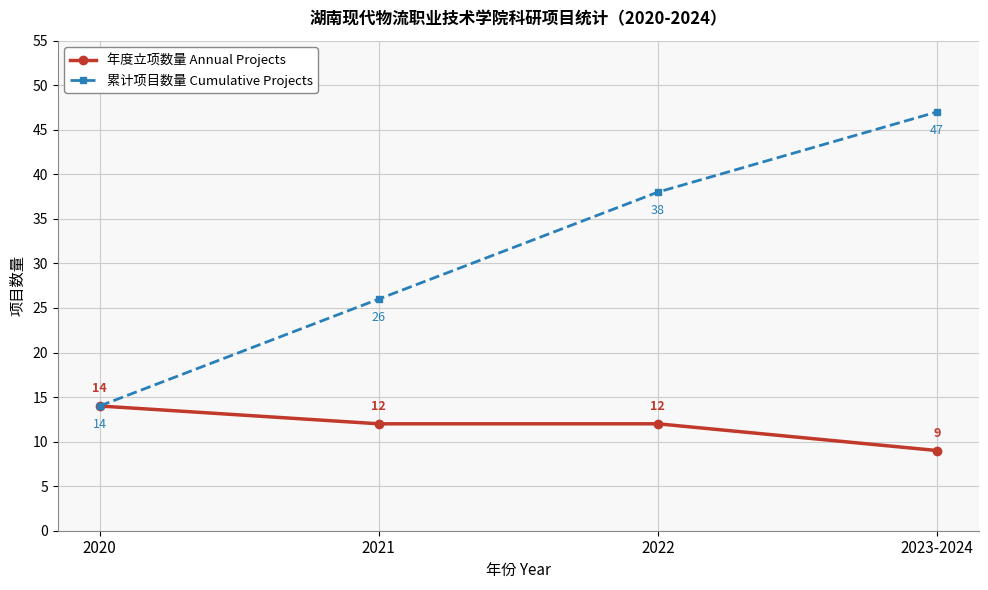

Reading left to right, list all the values displayed in this chart.

年度立项数量 Annual Projects: 2020=14	2021=12	2022=12	2023-2024=9
累计项目数量 Cumulative Projects: 2020=14	2021=26	2022=38	2023-2024=47